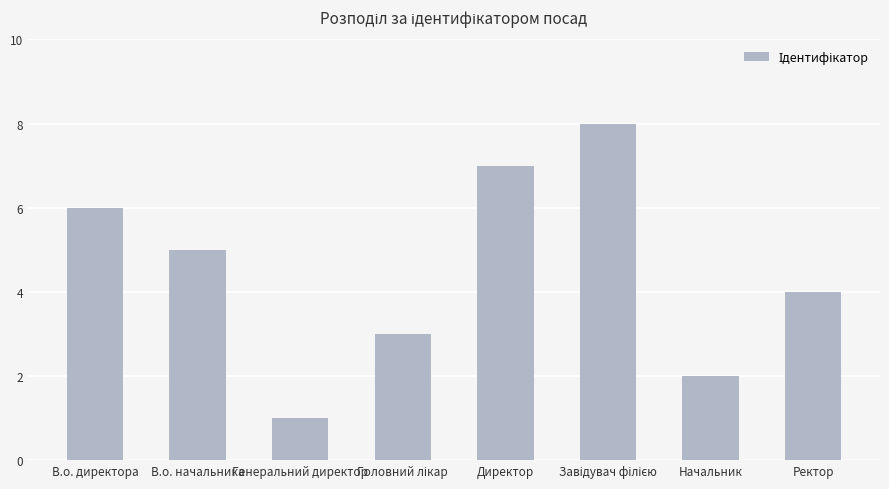

At which label is the value closest to 4?

Ректор